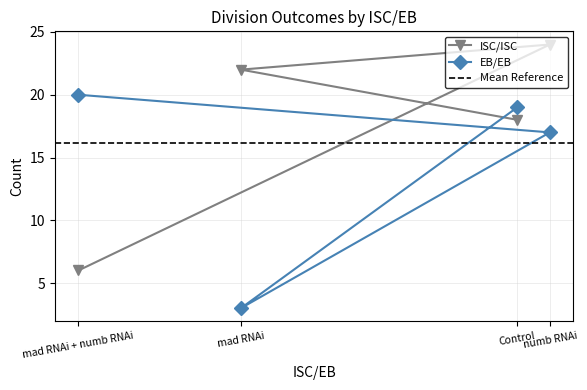

True or false: EB/EB has a value of 17 at numb RNAi.

True